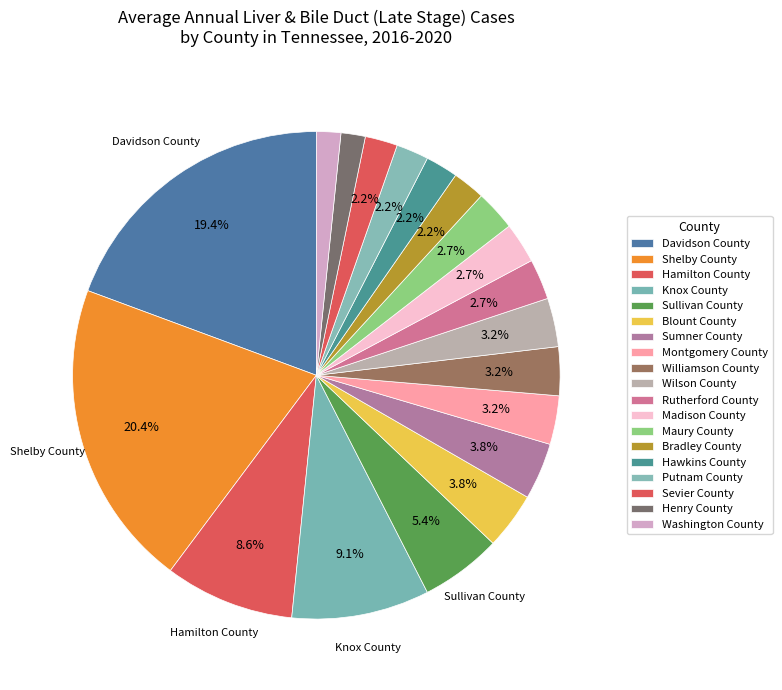

To the nearest percent, what percentage of the pie is Williamson County?

3%